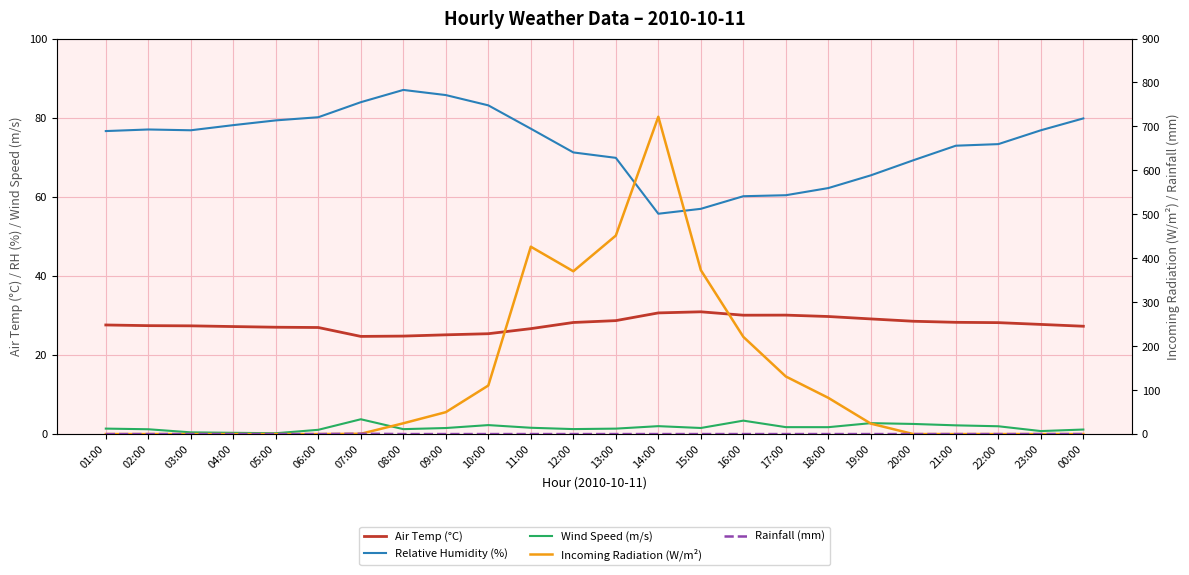

Reading left to right, list all the values displayed in this chart.

Air Temp (°C): 01:00=27.6	02:00=27.4	03:00=27.4	04:00=27.2	05:00=27.0	06:00=26.9	07:00=24.7	08:00=24.8	09:00=25.1	10:00=25.4	11:00=26.6	12:00=28.2	13:00=28.7	14:00=30.6	15:00=30.9	16:00=30.1	17:00=30.1	18:00=29.7	19:00=29.1	20:00=28.5	21:00=28.2	22:00=28.2	23:00=27.7	00:00=27.3
Relative Humidity (%): 01:00=76.6	02:00=77.0	03:00=76.8	04:00=78.1	05:00=79.3	06:00=80.1	07:00=83.9	08:00=87.0	09:00=85.7	10:00=83.1	11:00=77.2	12:00=71.2	13:00=69.8	14:00=55.7	15:00=56.9	16:00=60.1	17:00=60.4	18:00=62.2	19:00=65.4	20:00=69.2	21:00=72.9	22:00=73.3	23:00=76.8	00:00=79.8
Wind Speed (m/s): 01:00=1.4	02:00=1.2	03:00=0.4	04:00=0.3	05:00=0.2	06:00=1.1	07:00=3.7	08:00=1.2	09:00=1.5	10:00=2.3	11:00=1.6	12:00=1.3	13:00=1.4	14:00=2.0	15:00=1.5	16:00=3.4	17:00=1.8	18:00=1.7	19:00=2.8	20:00=2.6	21:00=2.2	22:00=2.0	23:00=0.8	00:00=1.1
Incoming Radiation (W/m²): 01:00=0.0	02:00=0.0	03:00=0.0	04:00=0.0	05:00=0.0	06:00=0.0	07:00=0.6	08:00=24.5	09:00=49.9	10:00=110.5	11:00=426.3	12:00=370.4	13:00=451.6	14:00=722.0	15:00=373.0	16:00=221.2	17:00=131.0	18:00=82.4	19:00=23.8	20:00=0.0	21:00=0.0	22:00=0.0	23:00=0.0	00:00=0.0
Rainfall (mm): 01:00=0.0	02:00=0.0	03:00=0.0	04:00=0.0	05:00=0.0	06:00=0.0	07:00=0.8	08:00=0.0	09:00=0.0	10:00=0.0	11:00=0.0	12:00=0.0	13:00=0.0	14:00=0.0	15:00=0.0	16:00=0.0	17:00=0.0	18:00=0.0	19:00=0.0	20:00=0.0	21:00=0.0	22:00=0.0	23:00=0.0	00:00=0.0